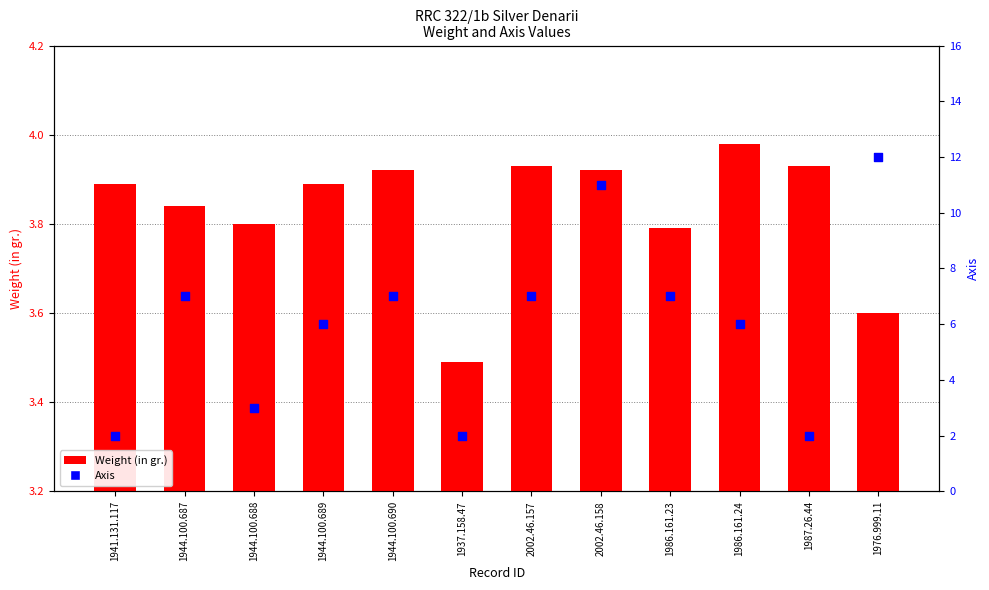

Which series has the largest Y range (max minus min)?

Axis